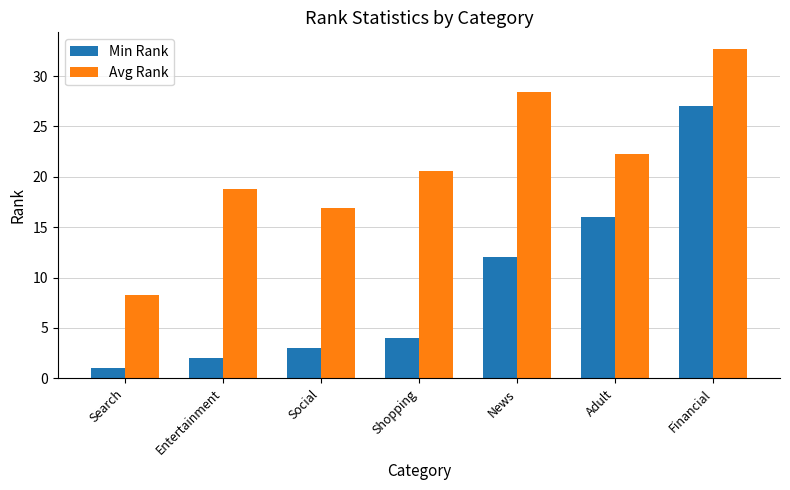

How many data points in Min Rank are less than 4?

3